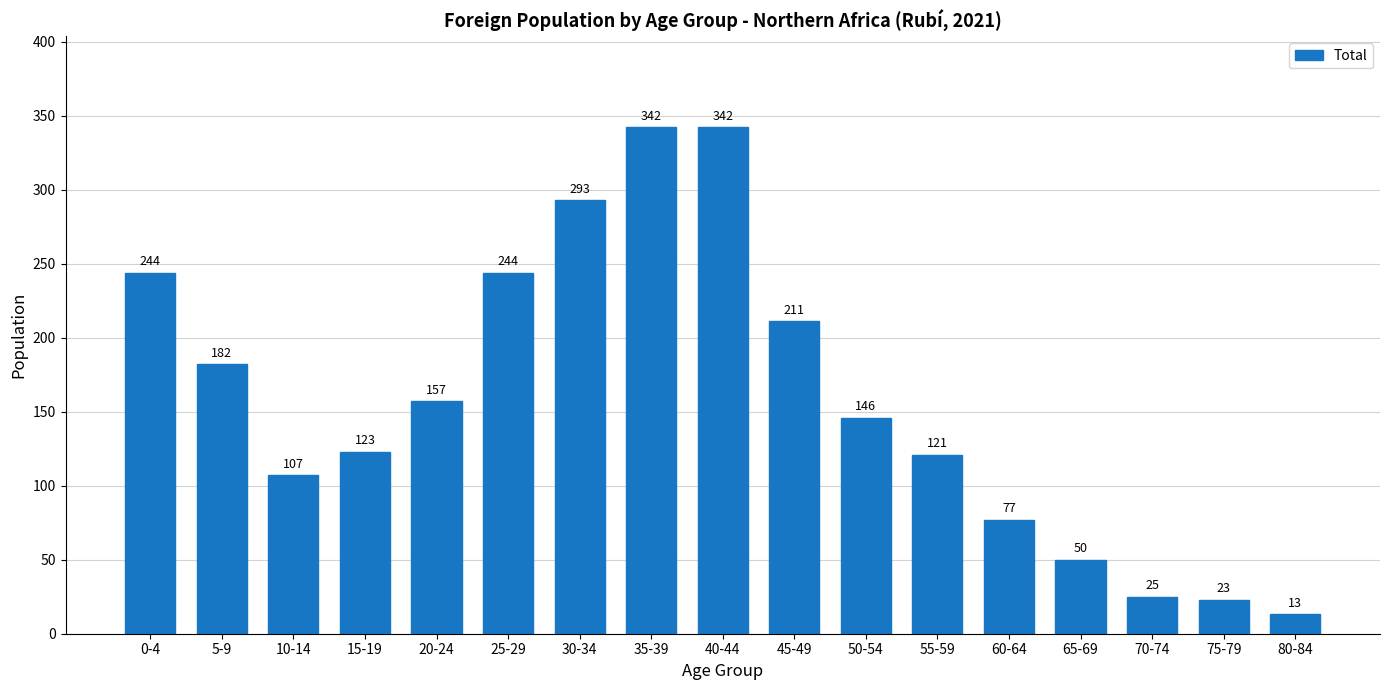

Reading left to right, transcribe all the data shown in this chart.

0-4=244	5-9=182	10-14=107	15-19=123	20-24=157	25-29=244	30-34=293	35-39=342	40-44=342	45-49=211	50-54=146	55-59=121	60-64=77	65-69=50	70-74=25	75-79=23	80-84=13